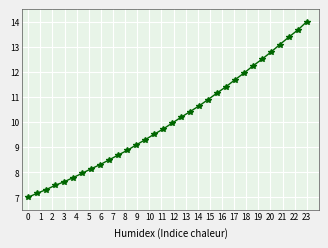

Does the chart display data point markers on the line(s)?

Yes